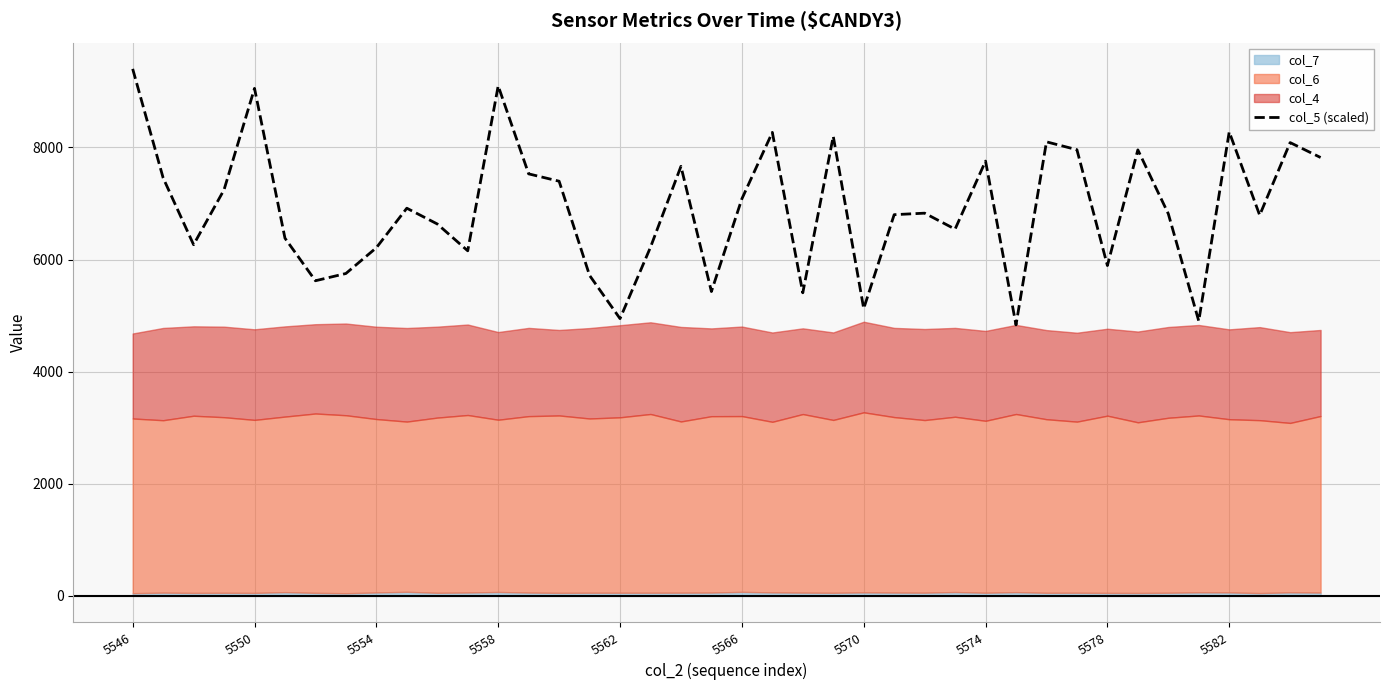

What is the maximum value shown in the chart?

9401.5